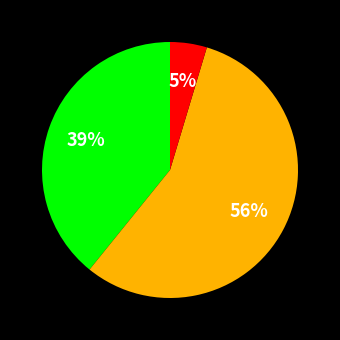

To the nearest percent, what is the average slice percentage?

33%